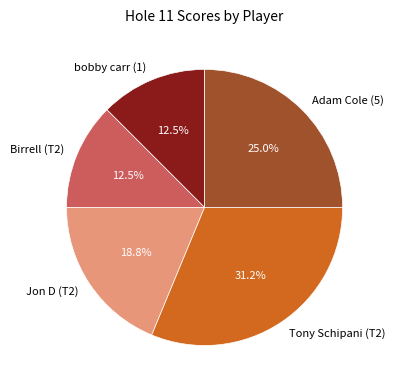

What is the ratio of the value at Birrell (T2) to the value at Jon D (T2)?

0.7